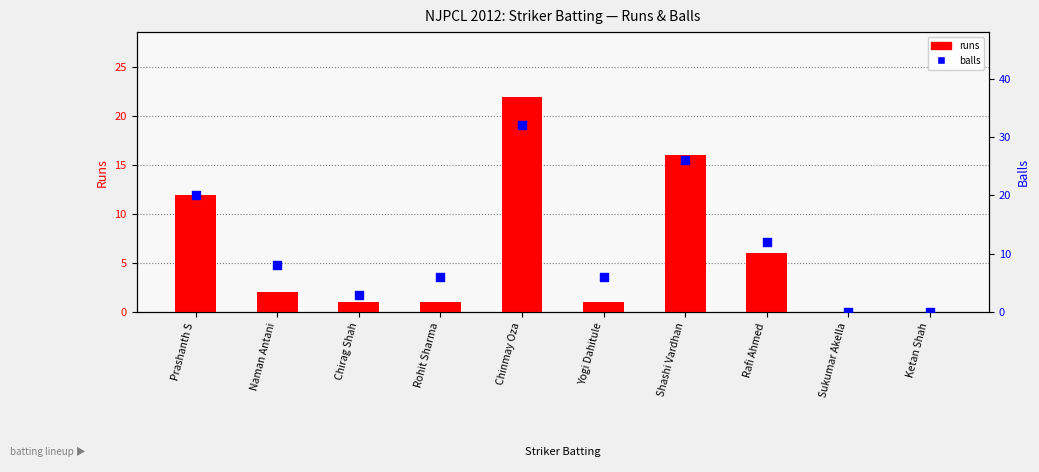

Is the value of runs at Chirag Shah greater than the value of balls at Chirag Shah?

No